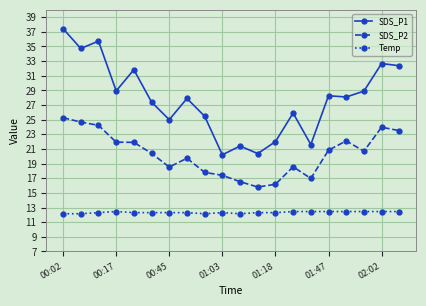

What is the difference between the maximum and minimum values in the SDS_P1 series?

17.2